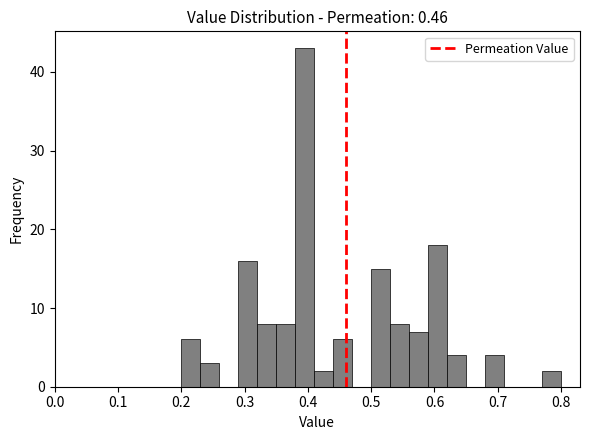

Around what value on the x-axis is the tallest bar? Give the approximate position of its centre, as read against the axis.

0.40